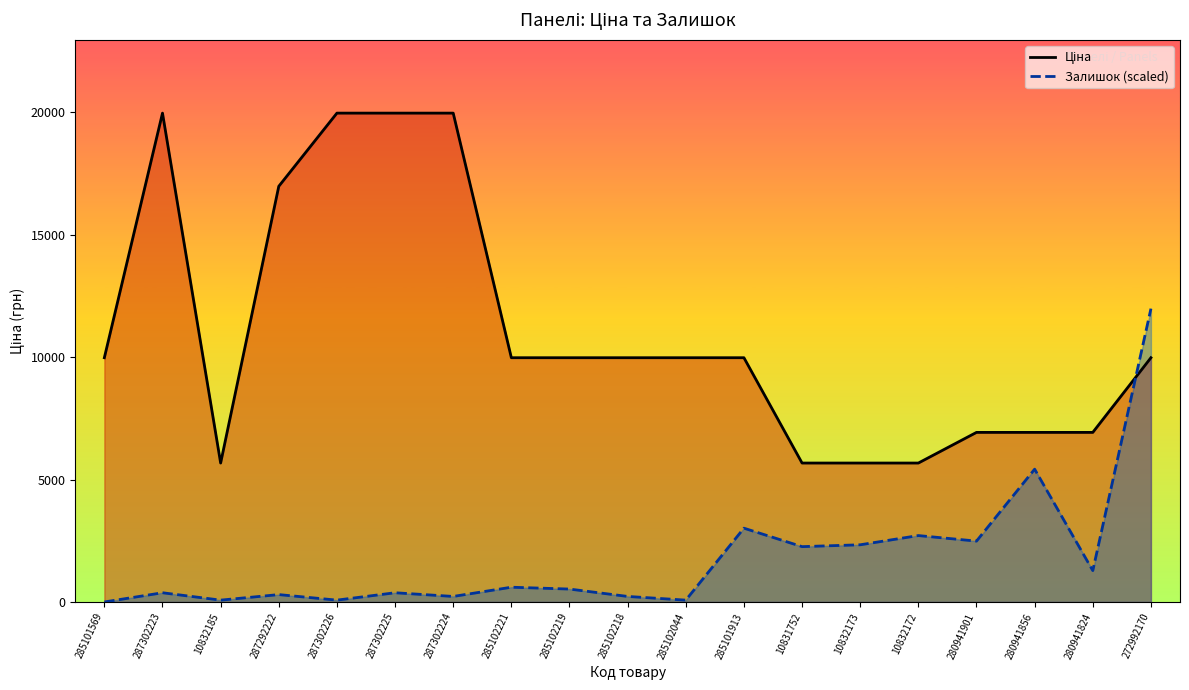

The value of Залишок (scaled) at 10832172 is 667.5. True or false?

False